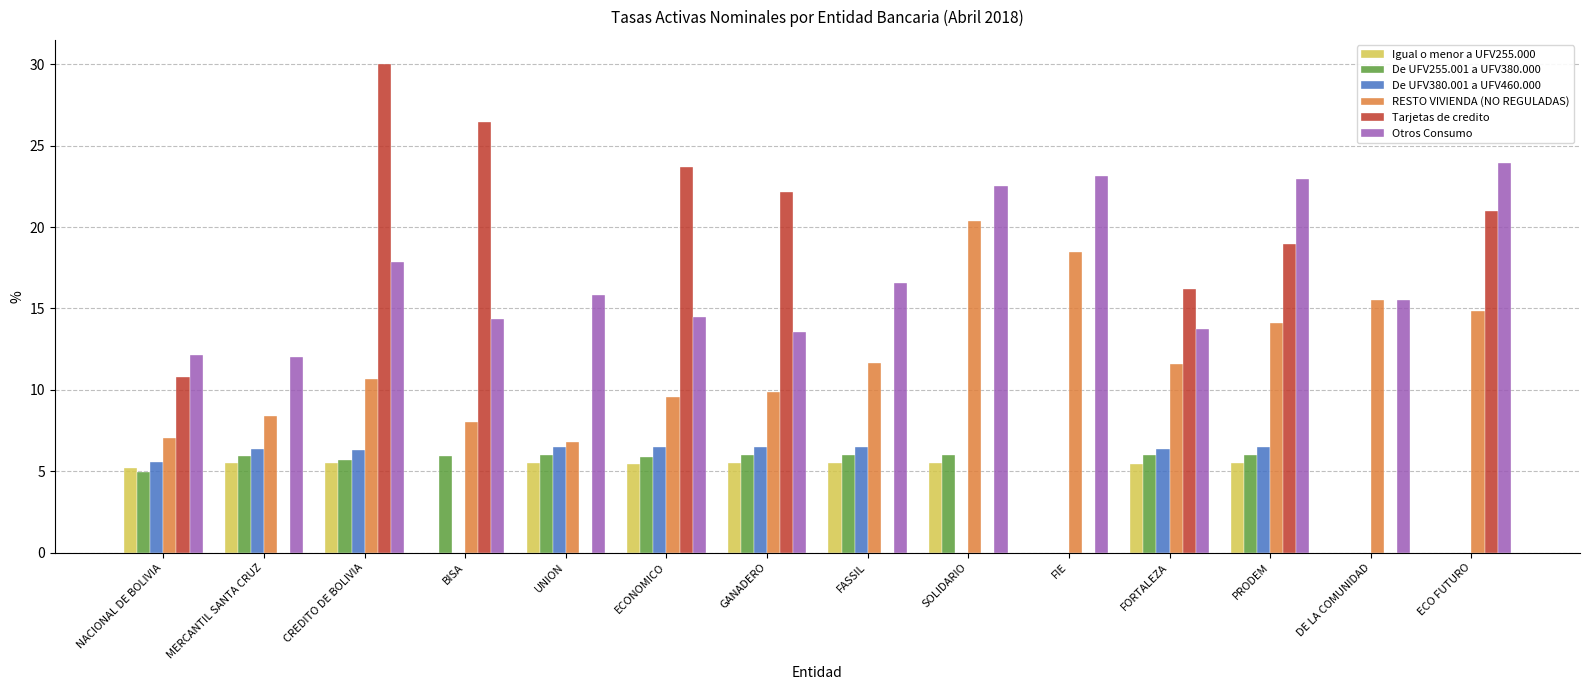

The value of Igual o menor a UFV255.000 at CREDITO DE BOLIVIA is 2.6. True or false?

False